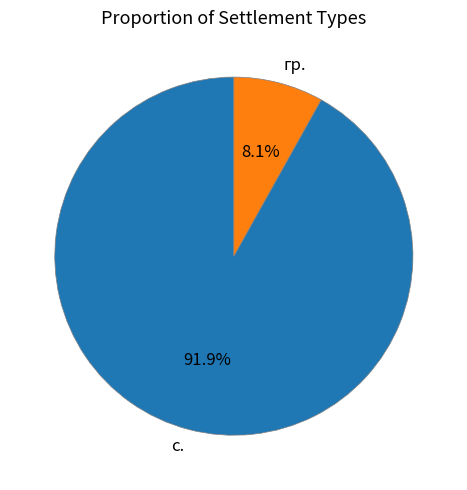

Is it true that гр. is 19% of the pie?

False